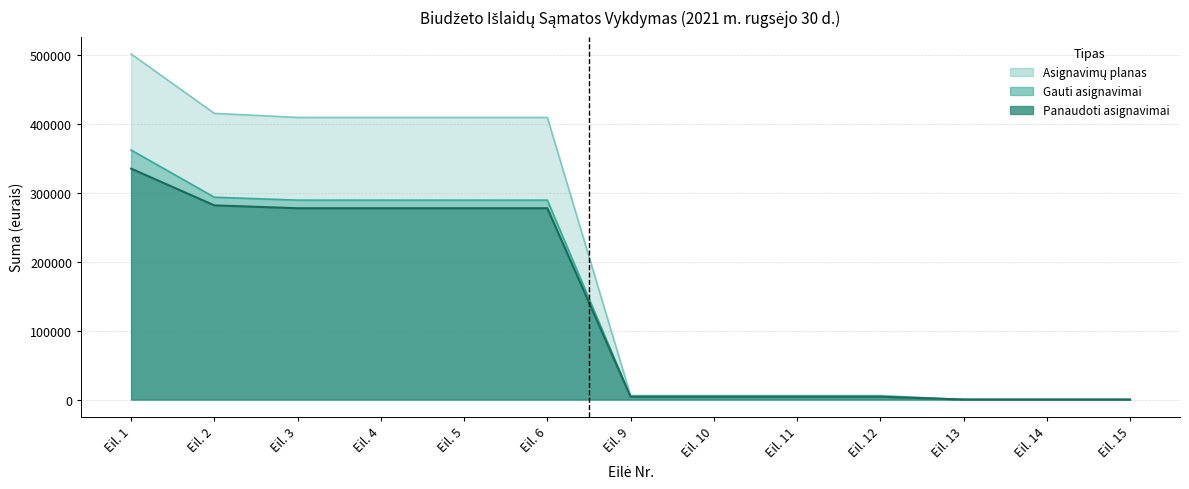

What is the maximum value shown in the chart?

501503.0